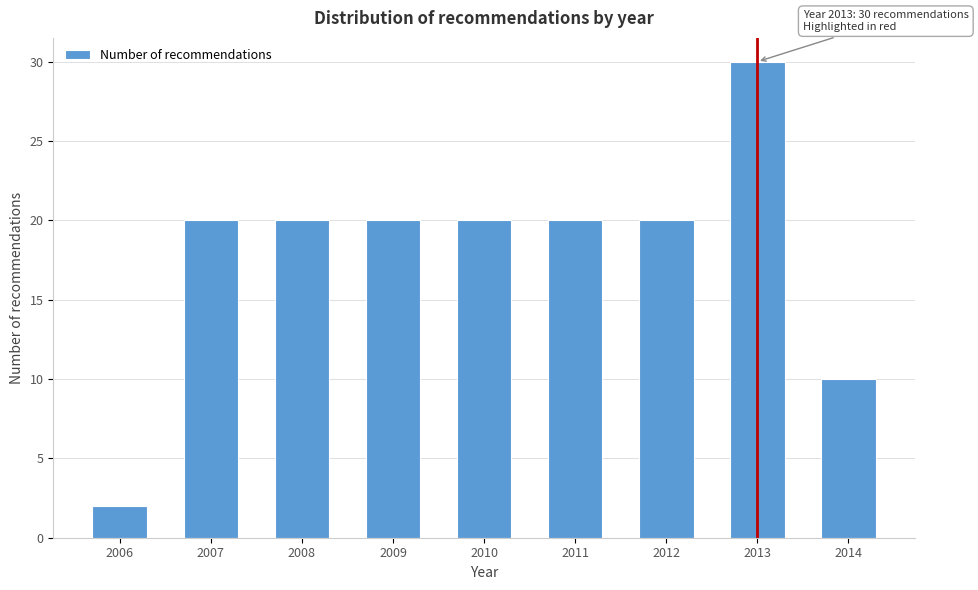

Reading left to right, transcribe all the data shown in this chart.

2	20	20	20	20	20	20	30	10